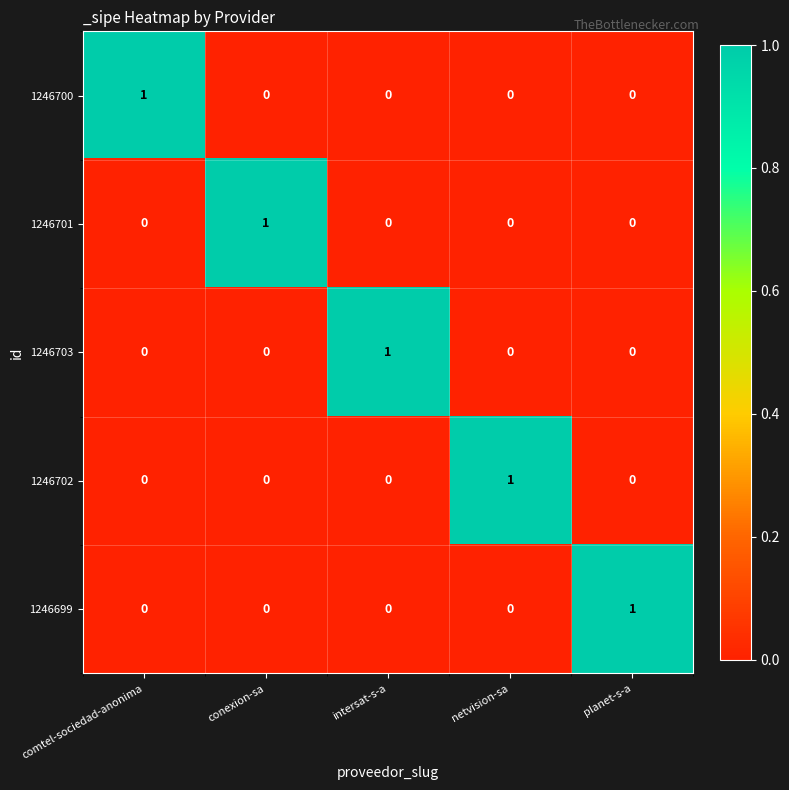

Reading left to right, what are all the values shown in this chart?

1246700: comtel-sociedad-anonima=1	conexion-sa=0	intersat-s-a=0	netvision-sa=0	planet-s-a=0
1246701: comtel-sociedad-anonima=0	conexion-sa=1	intersat-s-a=0	netvision-sa=0	planet-s-a=0
1246703: comtel-sociedad-anonima=0	conexion-sa=0	intersat-s-a=1	netvision-sa=0	planet-s-a=0
1246702: comtel-sociedad-anonima=0	conexion-sa=0	intersat-s-a=0	netvision-sa=1	planet-s-a=0
1246699: comtel-sociedad-anonima=0	conexion-sa=0	intersat-s-a=0	netvision-sa=0	planet-s-a=1